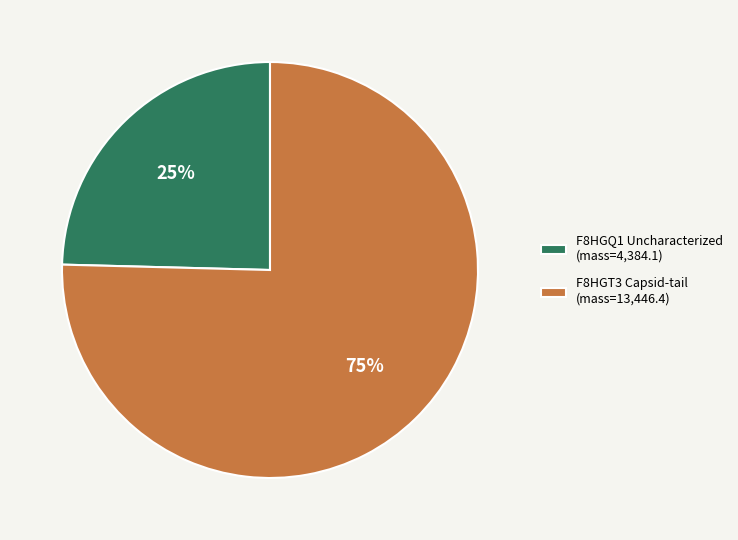

Do F8HGQ1 Uncharacterized (mass=4,384.1) and F8HGT3 Capsid-tail (mass=13,446.4) together represent more than half of the pie?

Yes